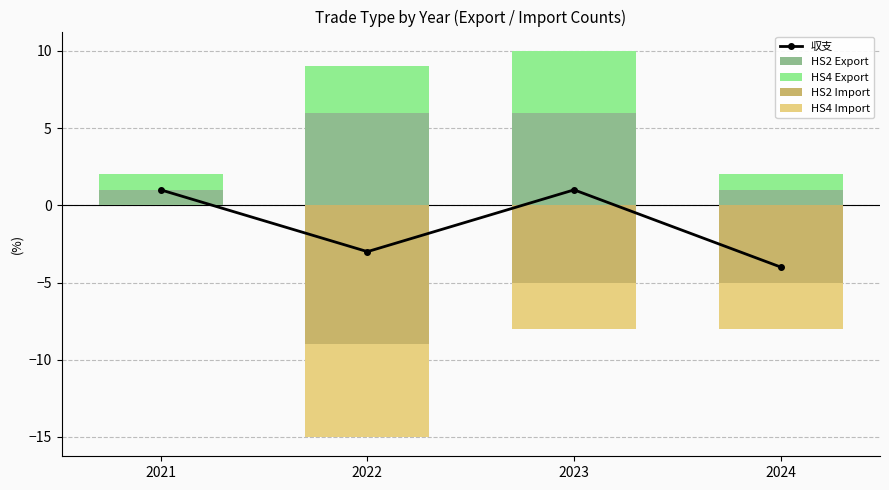

Count the HS2 Import values in the range -5 to 0.

3